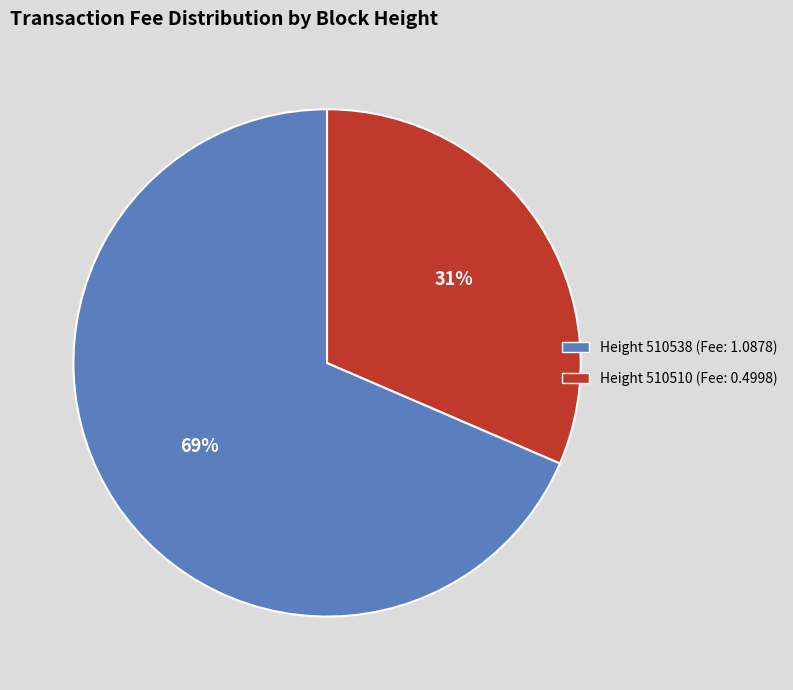

What percentage is the Height 510538 (Fee: 1.0878) slice, to the nearest percent?

69%